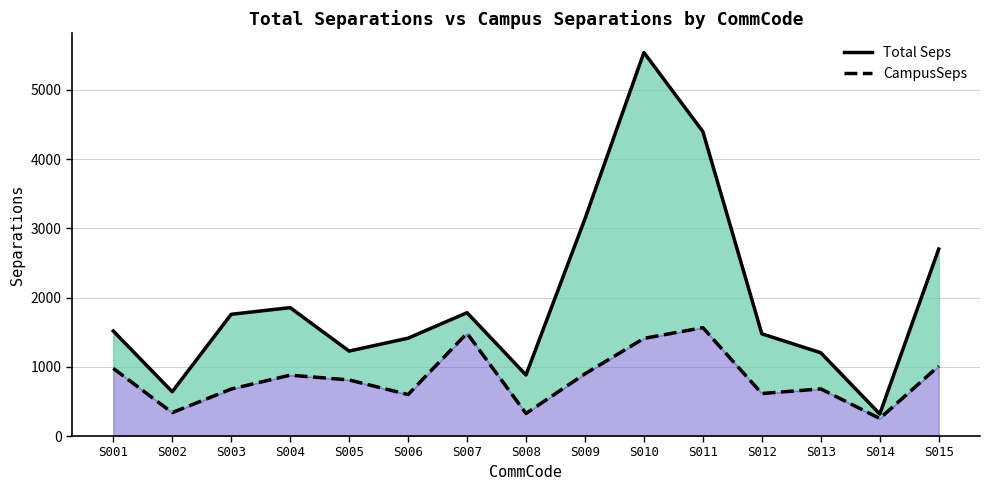

In Total Seps, how many points are higher than both neighbors (excluding endpoints)?

3